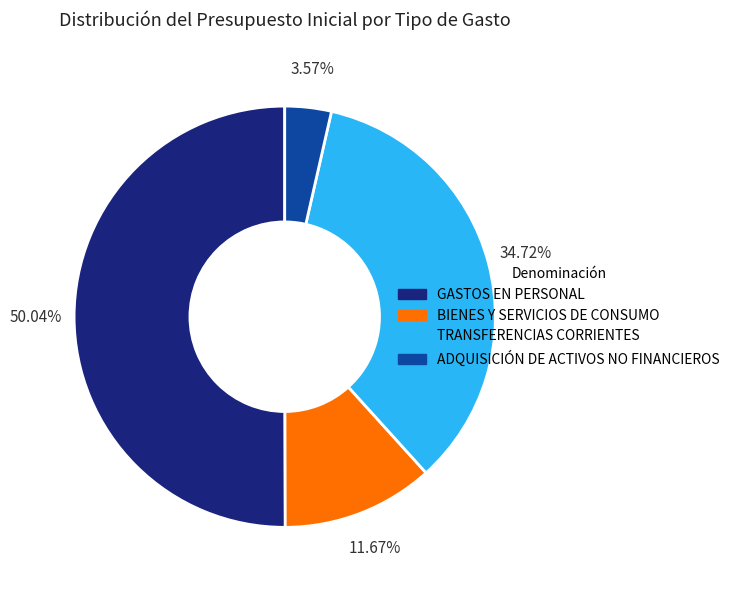

Which category has the smallest portion of the pie?

ADQUISICIÓN DE ACTIVOS NO FINANCIEROS